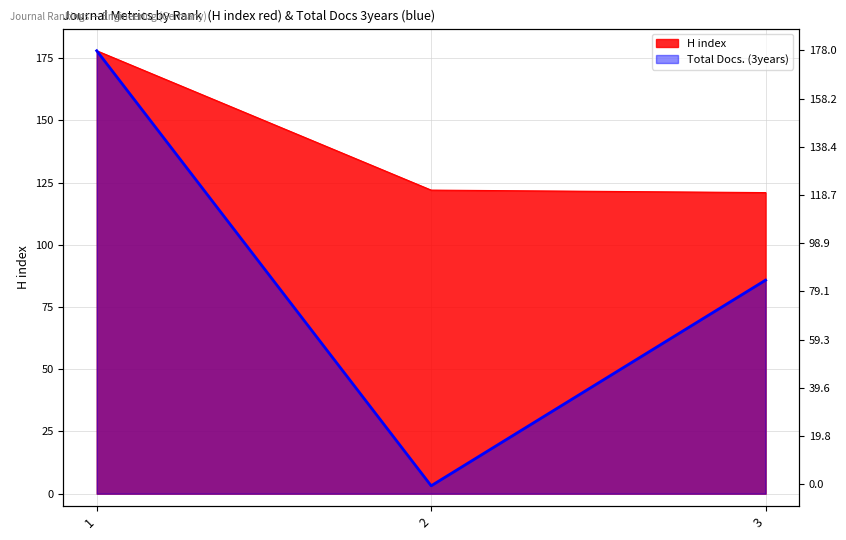

What is the difference between the Total Docs. (3years) values at 3 and 2?

82.6